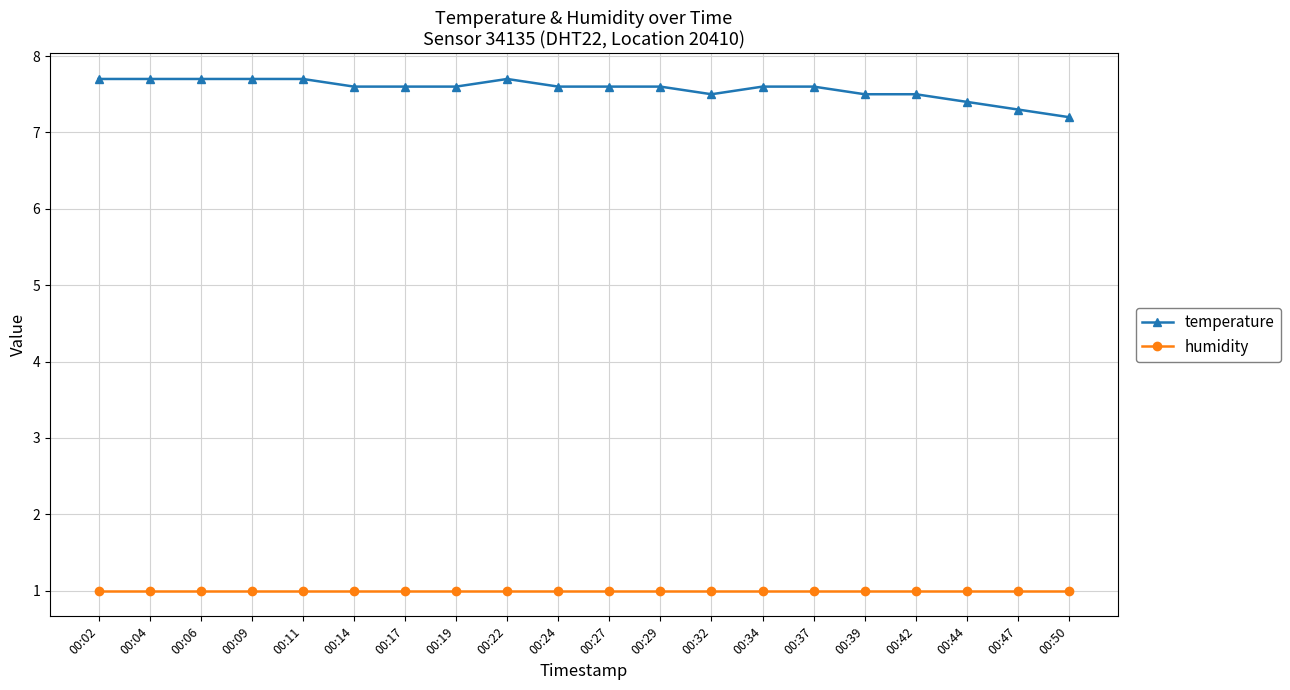

Is this an area chart (filled region under the line)?

No